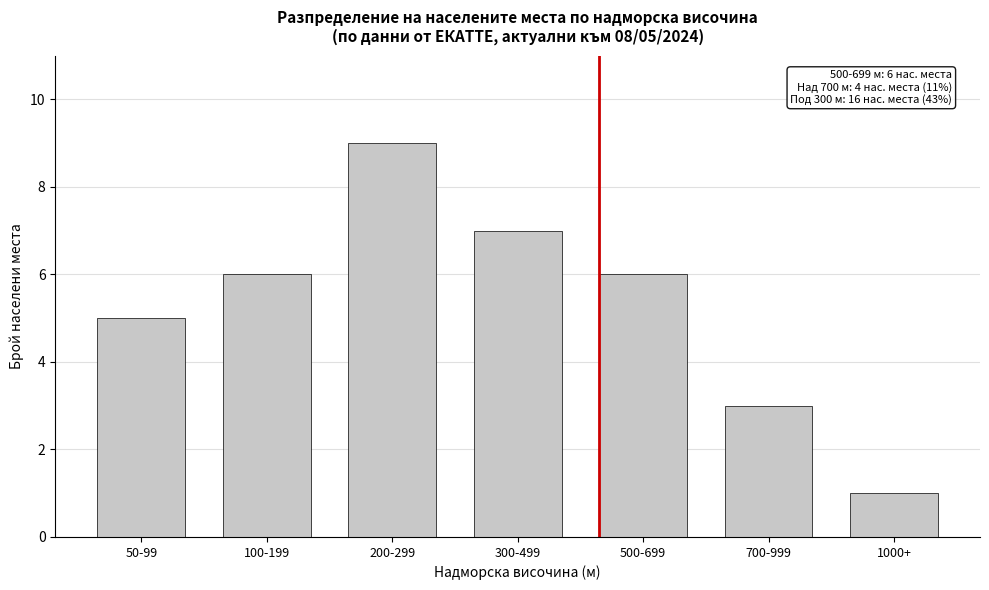

Reading left to right, extract all data points from this chart.

5	6	9	7	6	3	1